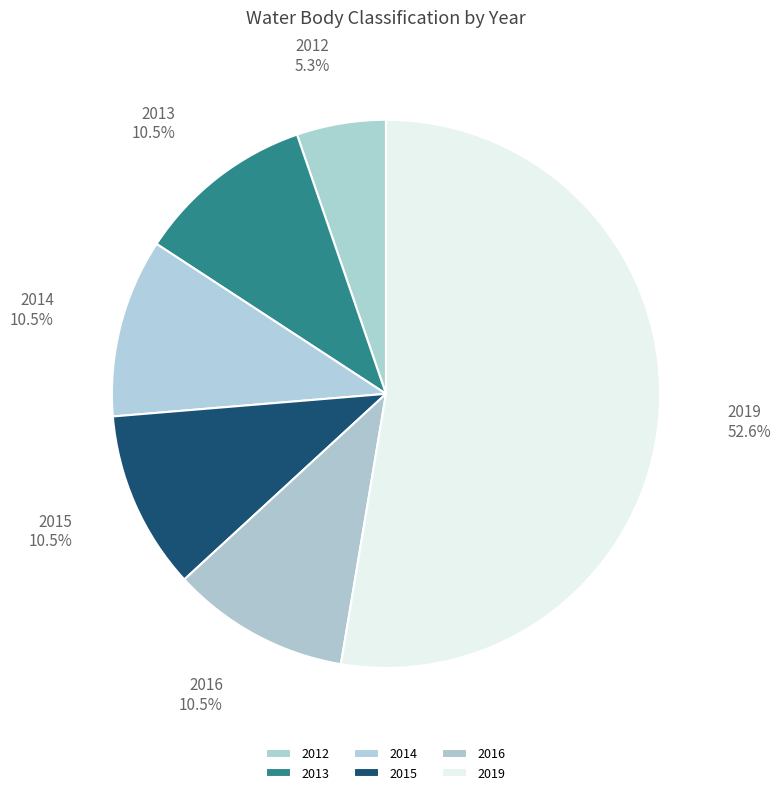

Does 2013 account for over 50% of the chart?

No